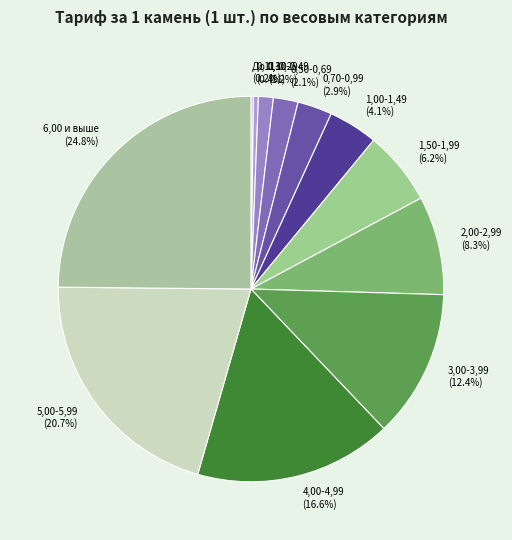

Which has a higher value, 0,50-0,69 or 6,00 и выше?

6,00 и выше